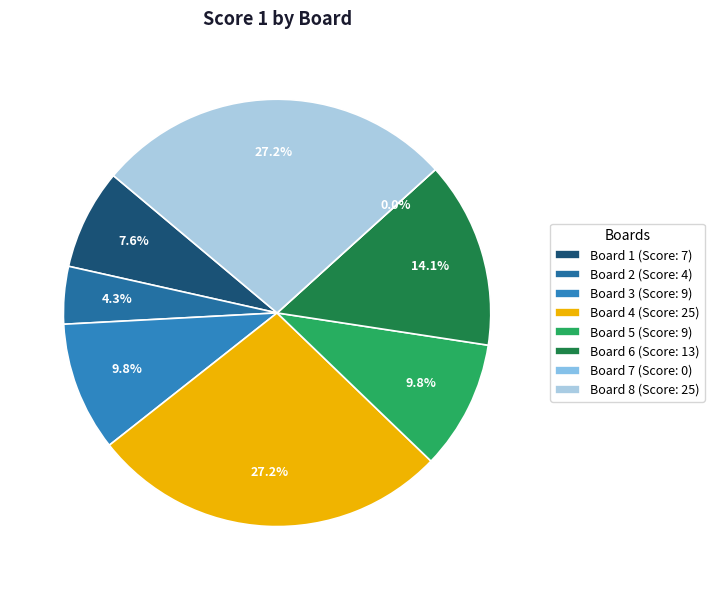

What percentage do Board 1 and Board 6 together represent?

21.7%